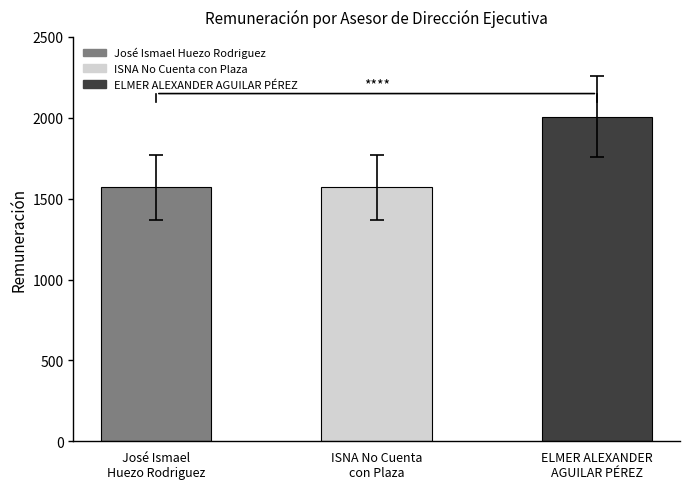

What is the sum of all values?

5145.5